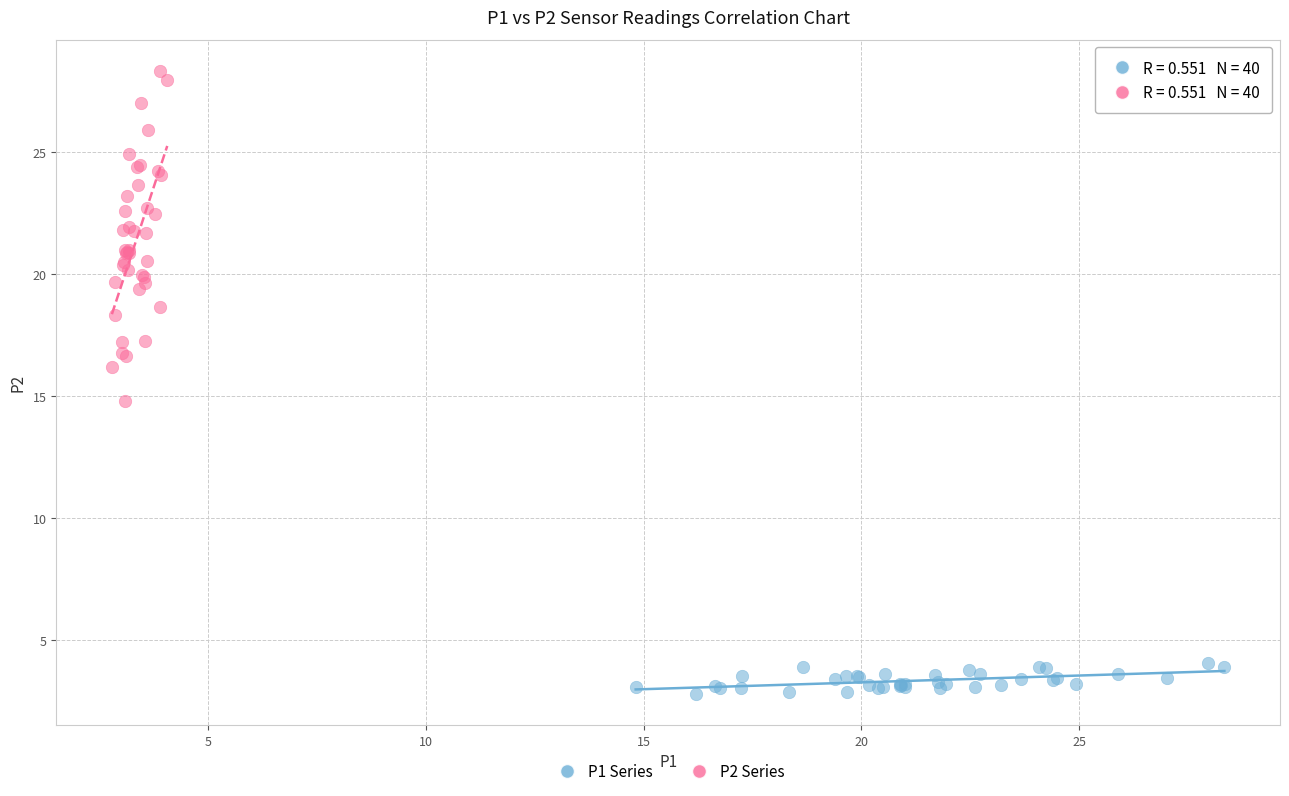

Which series has the widest spread of Y values?

P2 Series